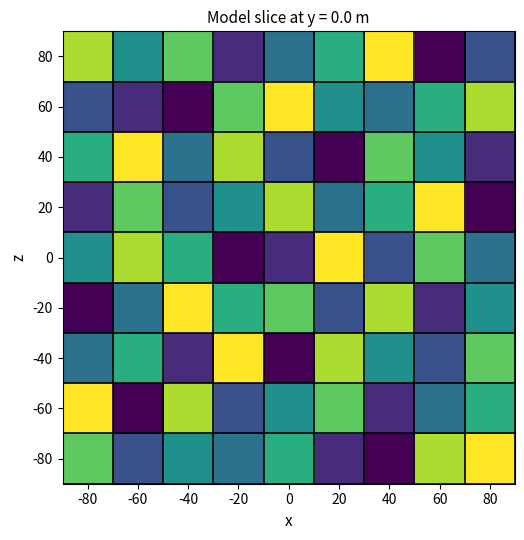

At how many categories does at least one series exceed 7?

9